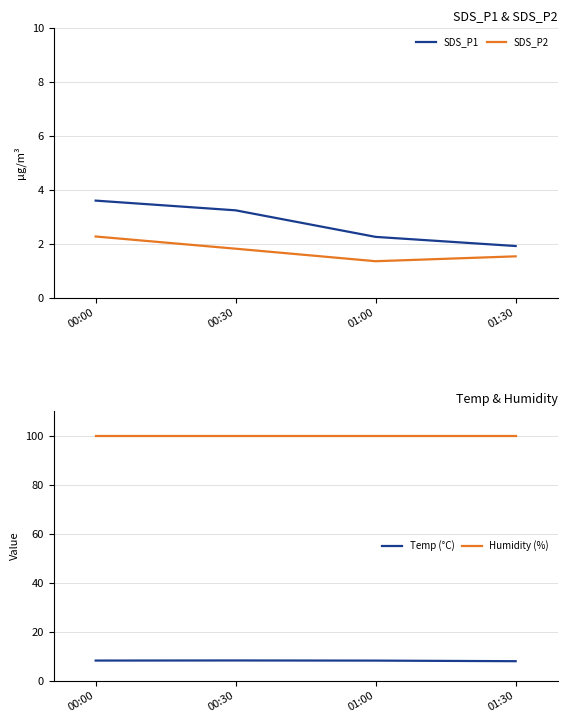

What are all the series names shown in the legend?

SDS_P1, SDS_P2, Temp (°C), Humidity (%)